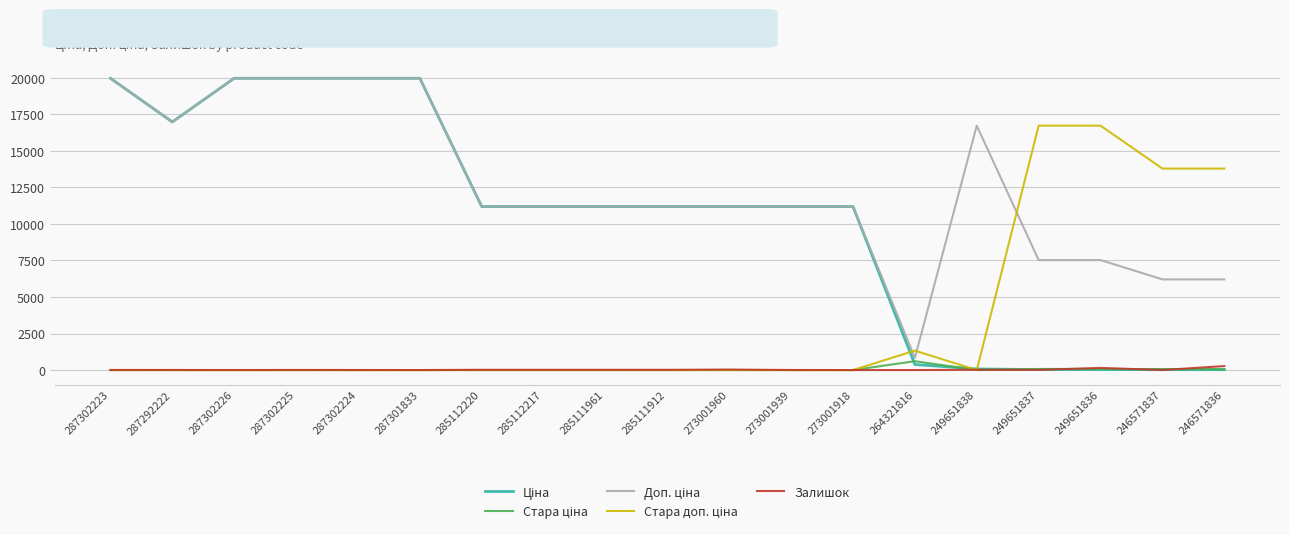

What is the greatest value displayed?

19964.2